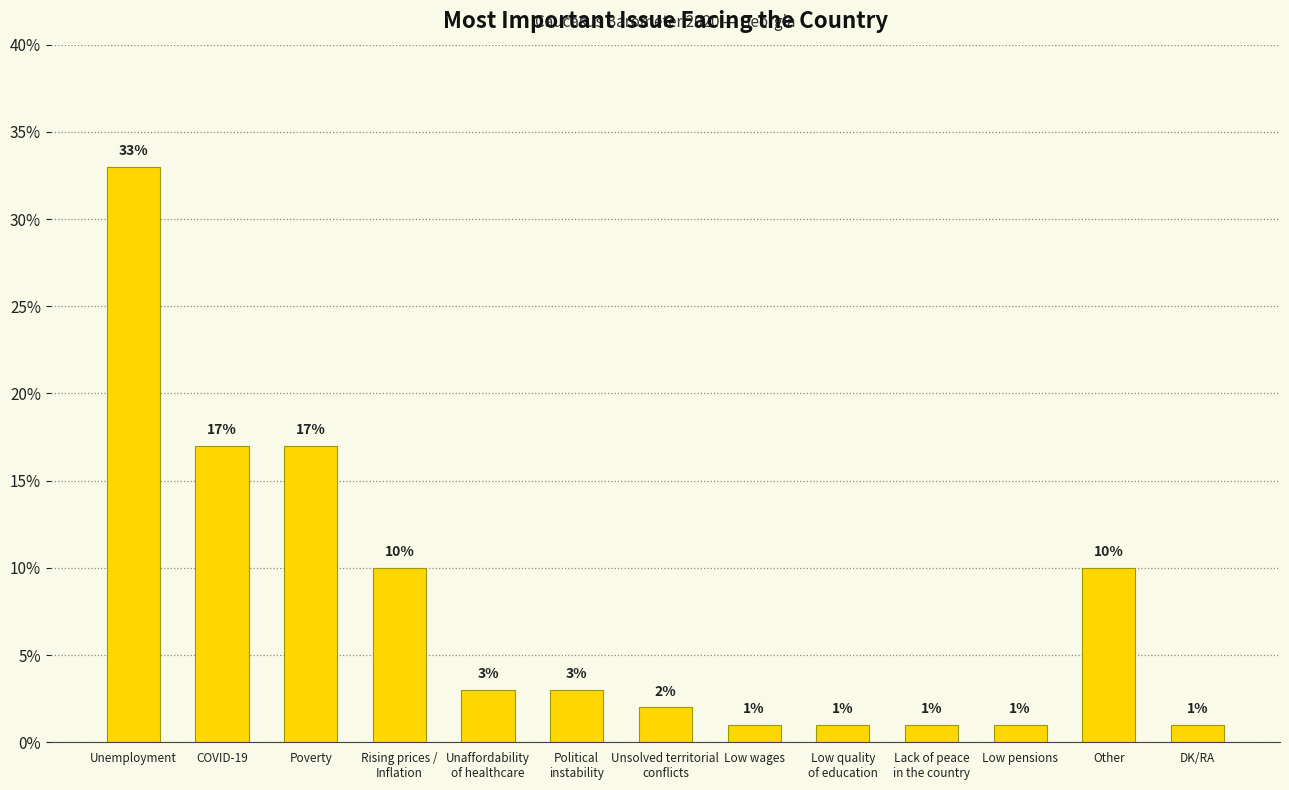

What is the difference between the maximum and minimum values?

32